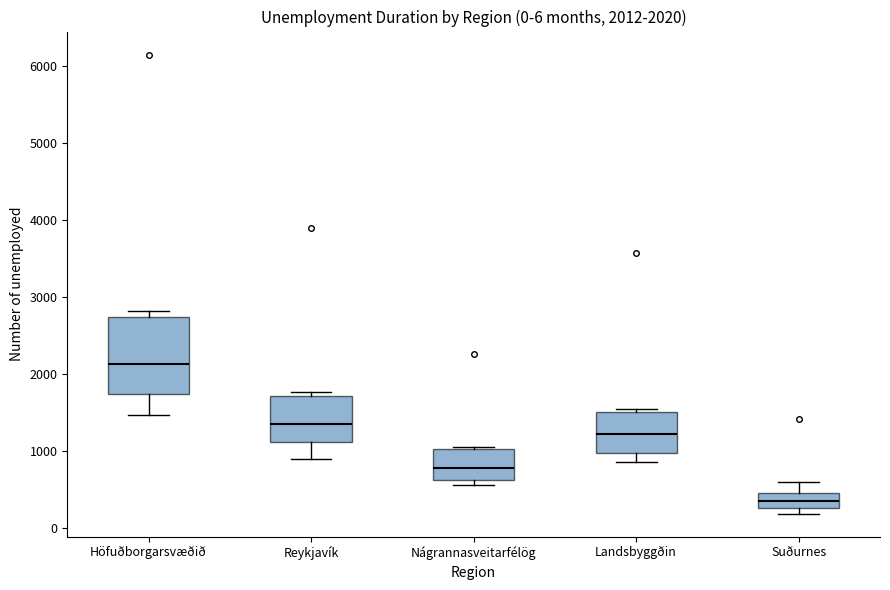

Which box has the lowest median line?

Suðurnes